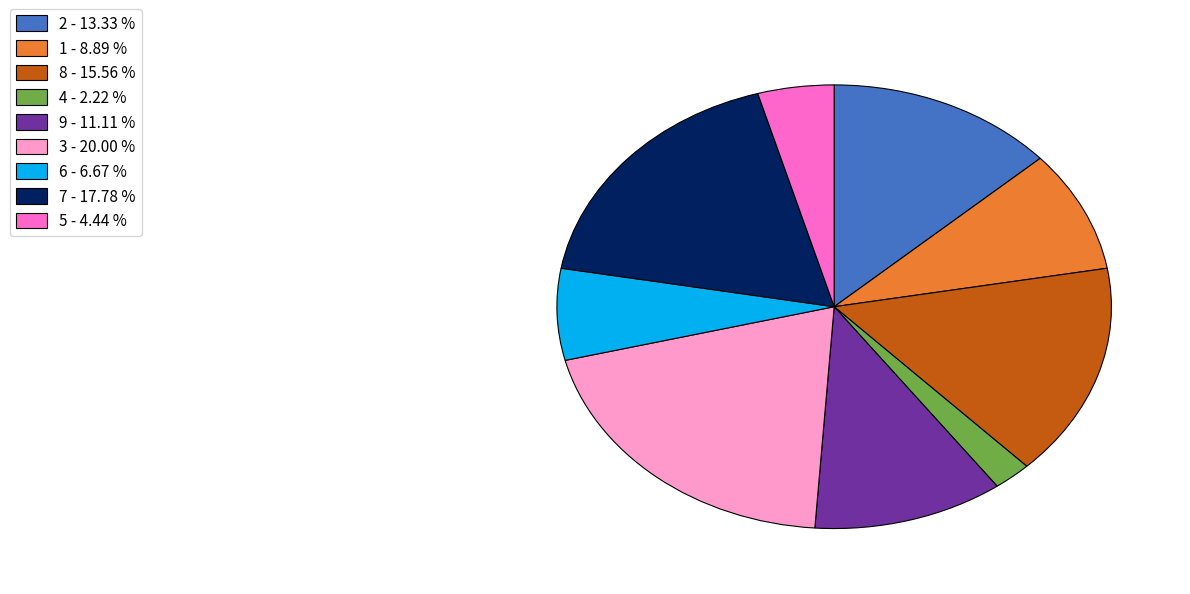

Approximately how many times larger is the value at 6 - 6.67 % compared to 2 - 13.33 %?

0.5